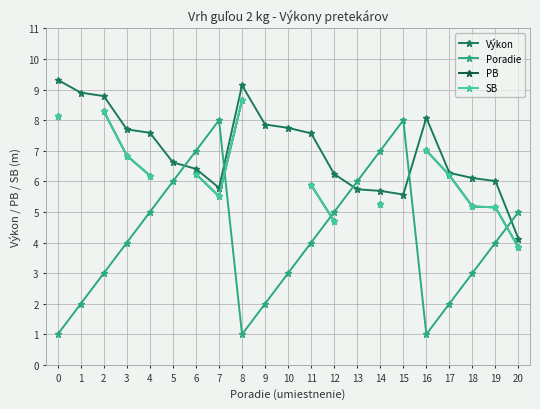

What is the value of the SB point at the 13th from the left?

4.7